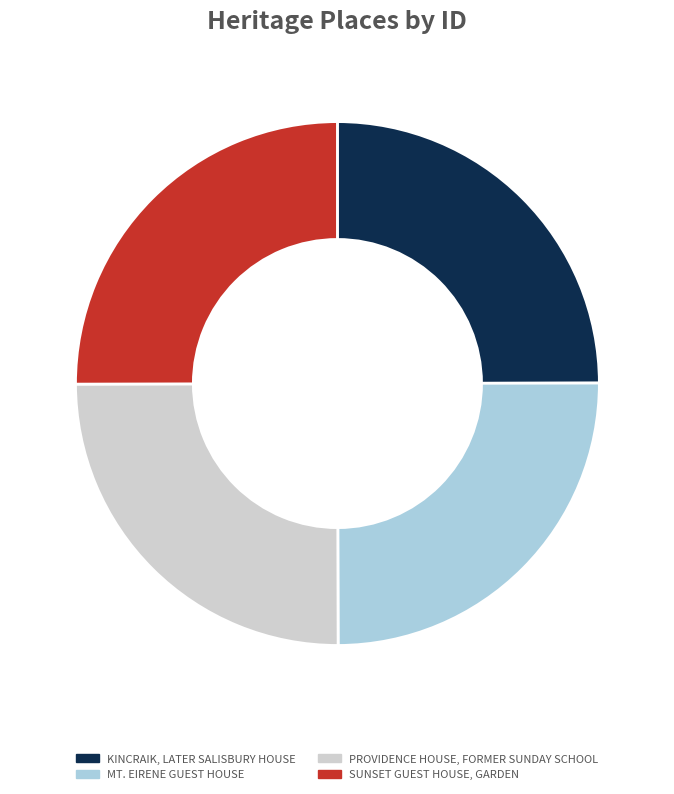

Does PROVIDENCE HOUSE, FORMER SUNDAY SCHOOL account for over 50% of the chart?

No